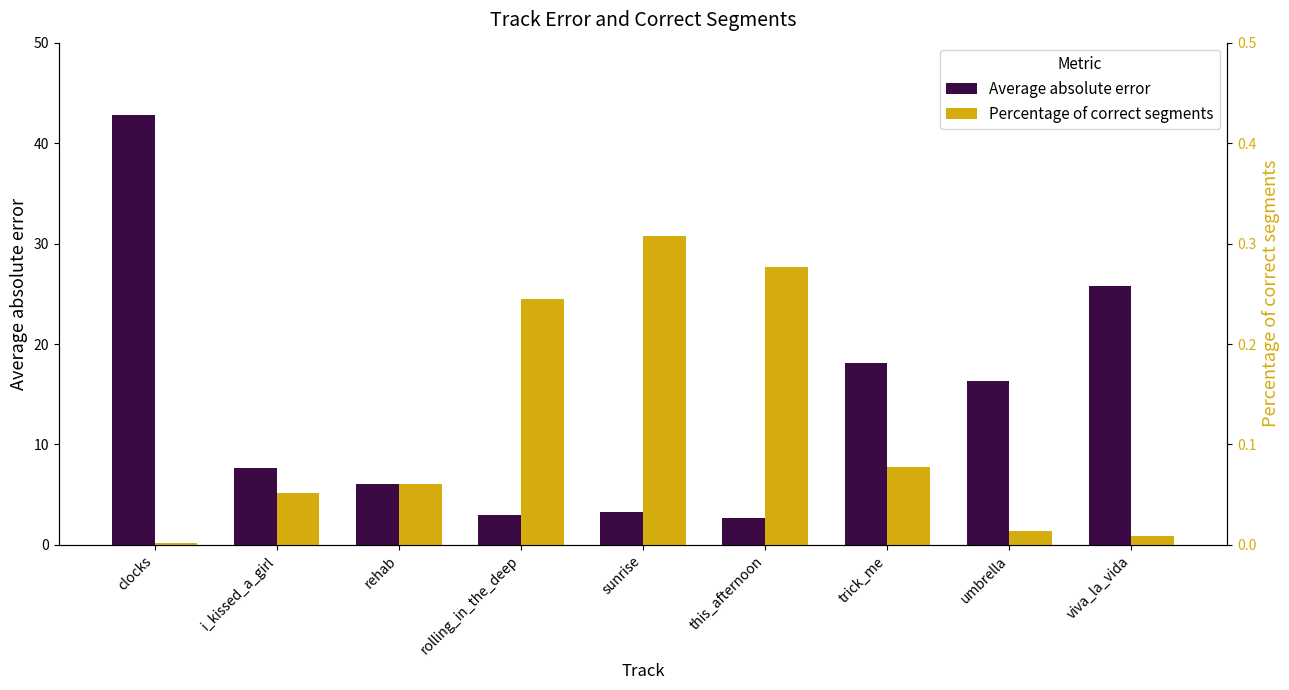

Between clocks and i_kissed_a_girl, which series saw the biggest shift?

Average absolute error